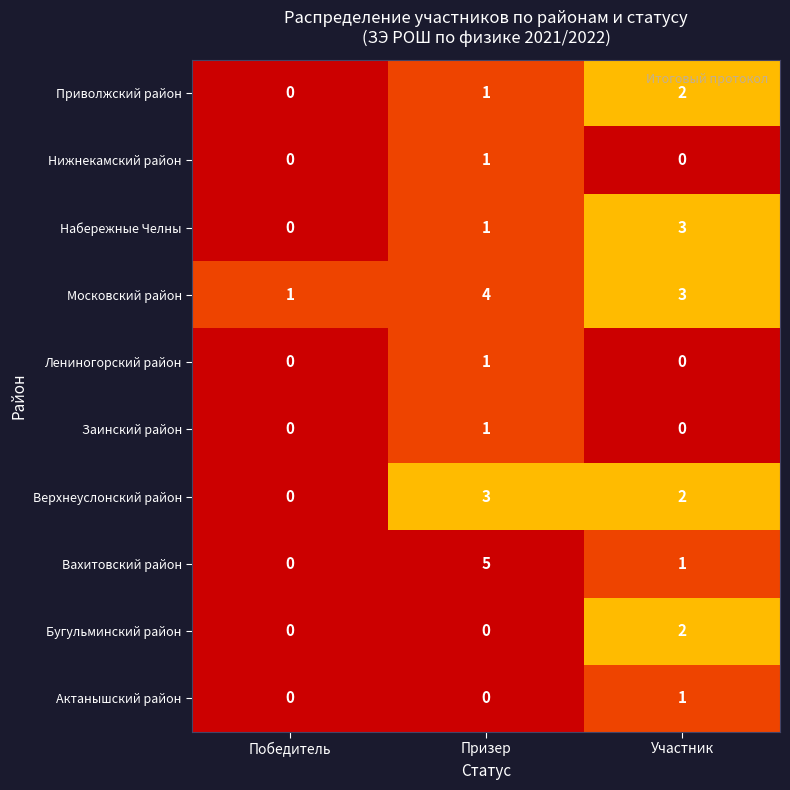

What is the difference between the maximum and minimum values in the Вахитовский район series?

5